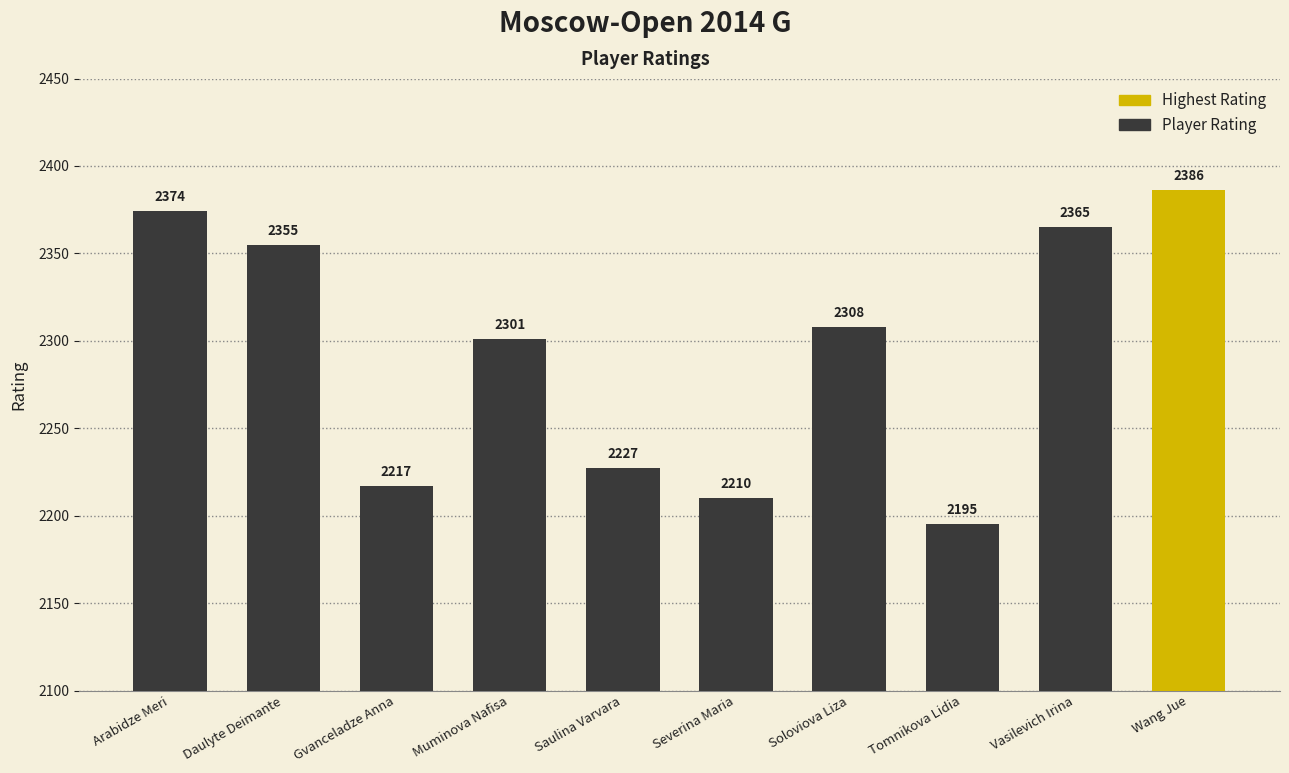

What is the smallest value displayed?

2195